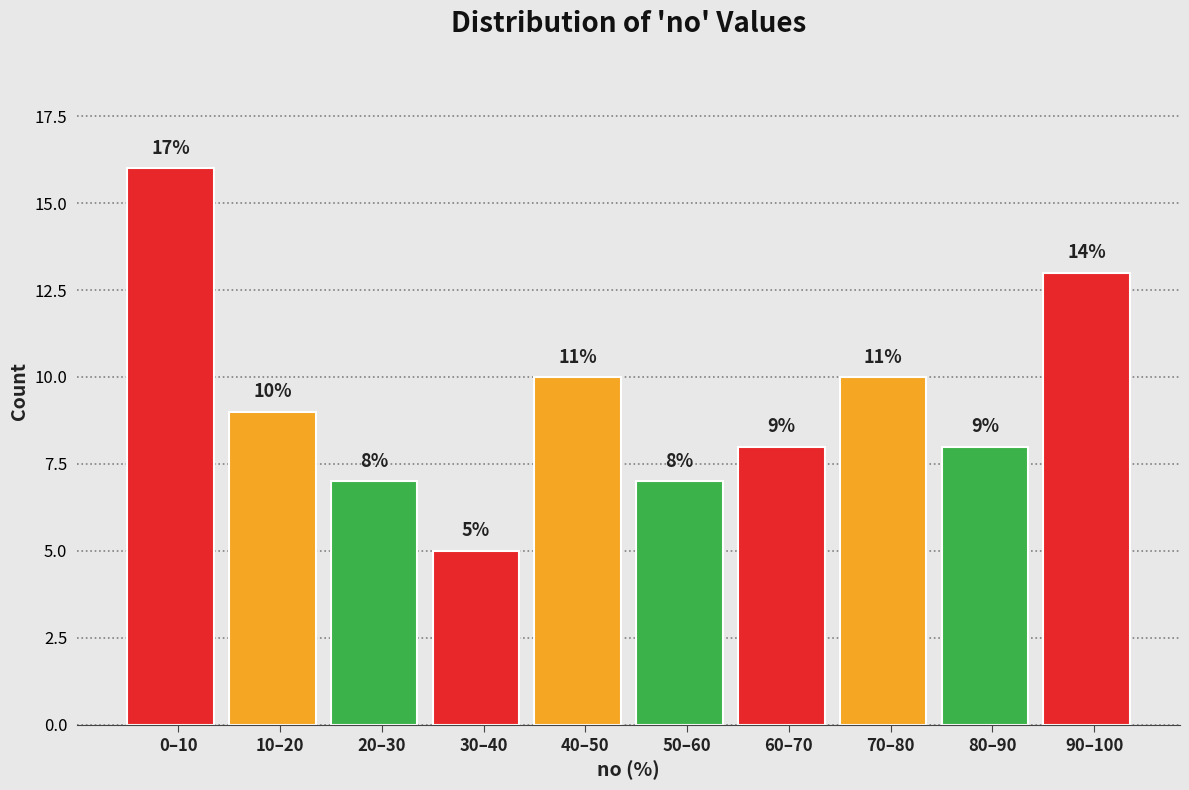

Reading left to right, transcribe all the data shown in this chart.

0–10=16	10–20=9	20–30=7	30–40=5	40–50=10	50–60=7	60–70=8	70–80=10	80–90=8	90–100=13